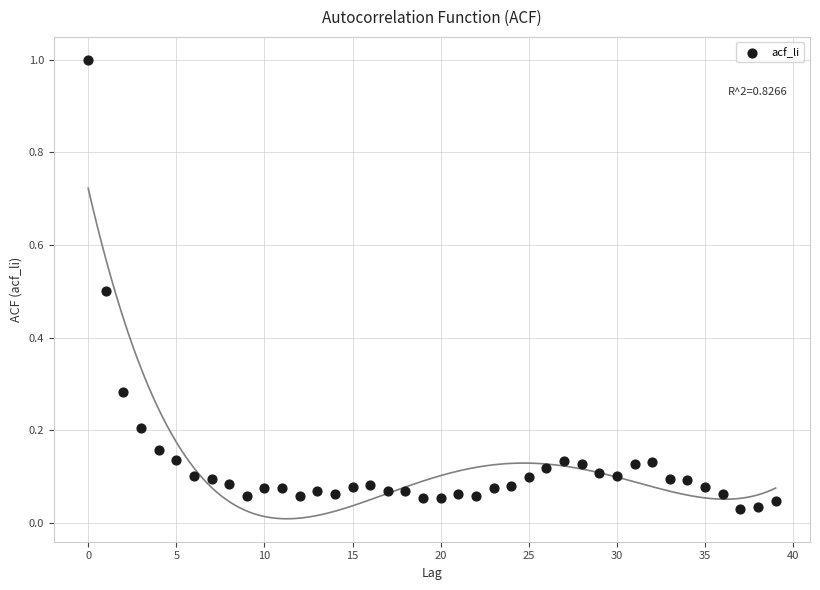

What is the range of Y values (max minus min)?

1.0